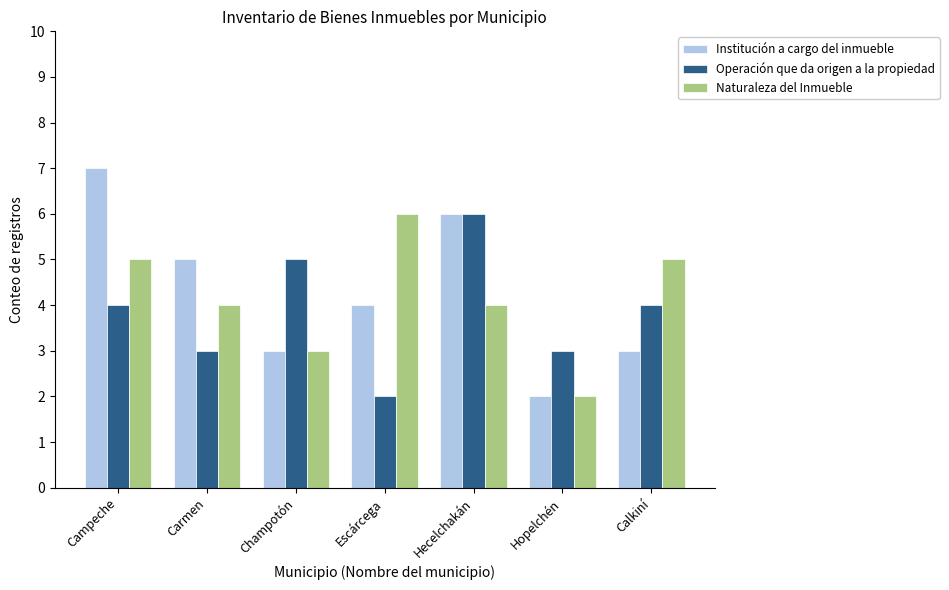

How many groups of bars are there?

7